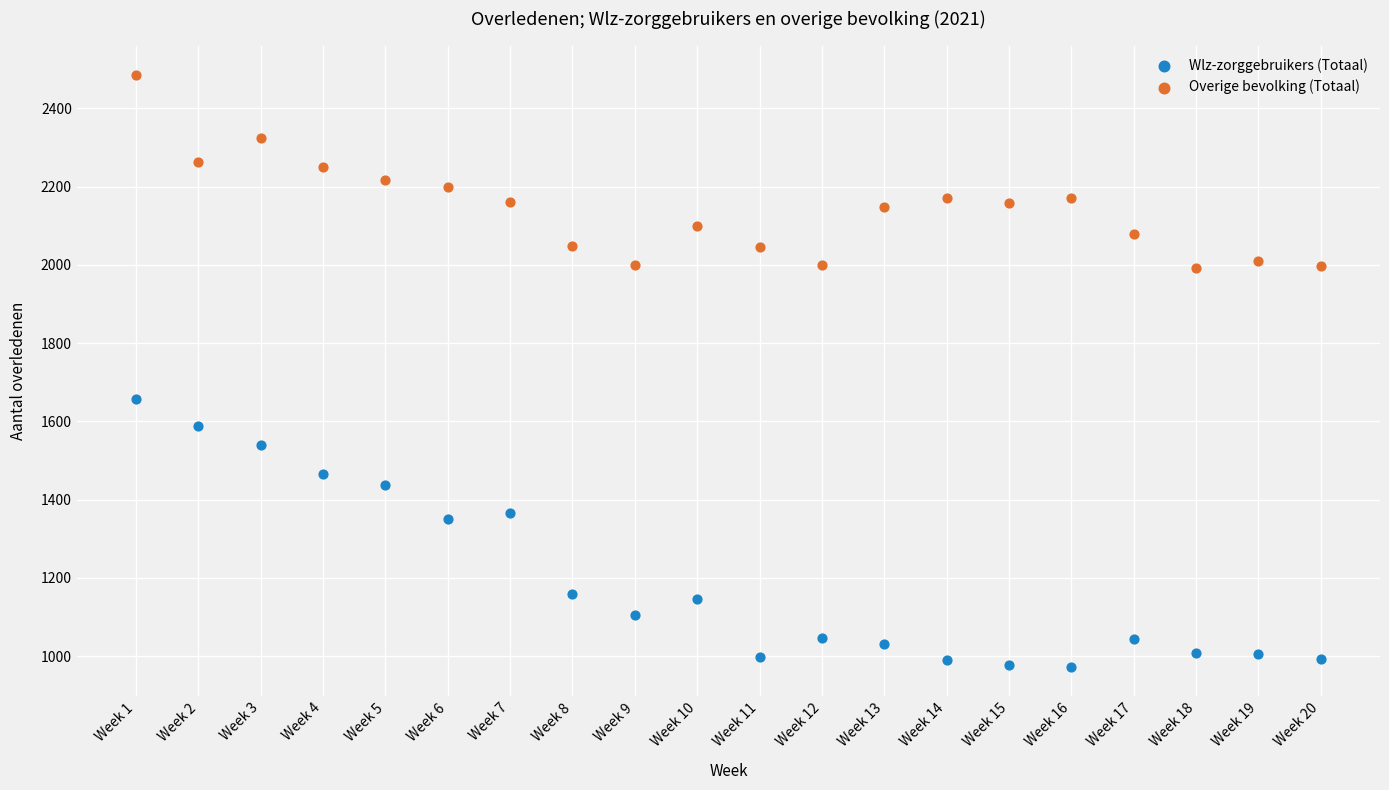

Which series contains the lowest Y value?

Wlz-zorggebruikers (Totaal)